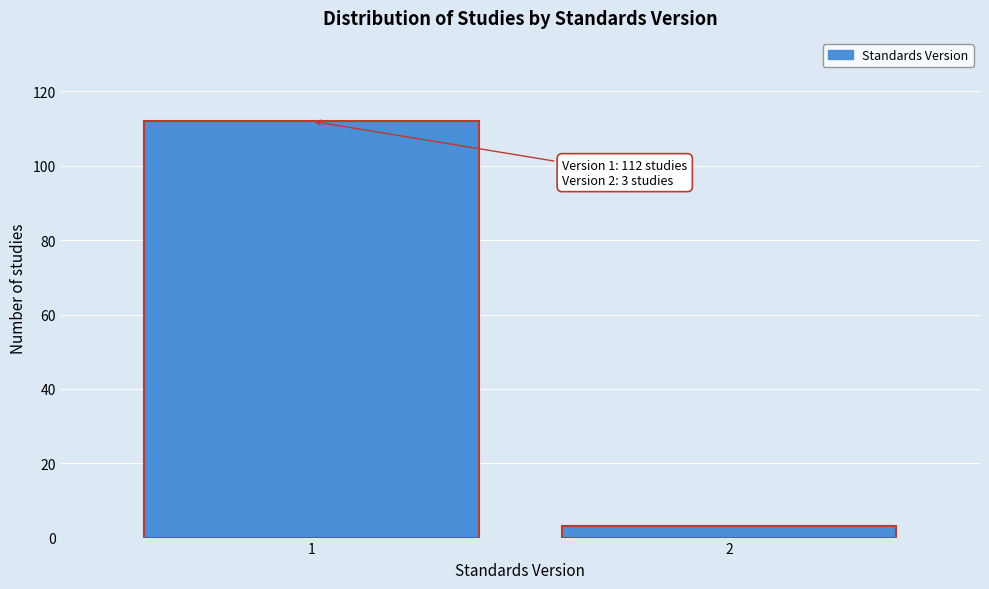

Reading left to right, what are all the values shown in this chart?

1=112	2=3